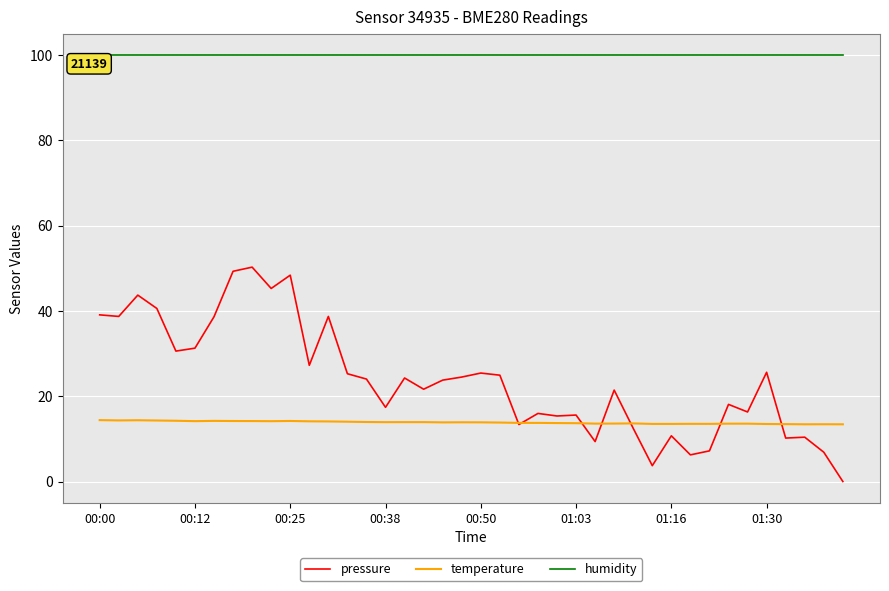

True or false: temperature and humidity cross at least once.

False